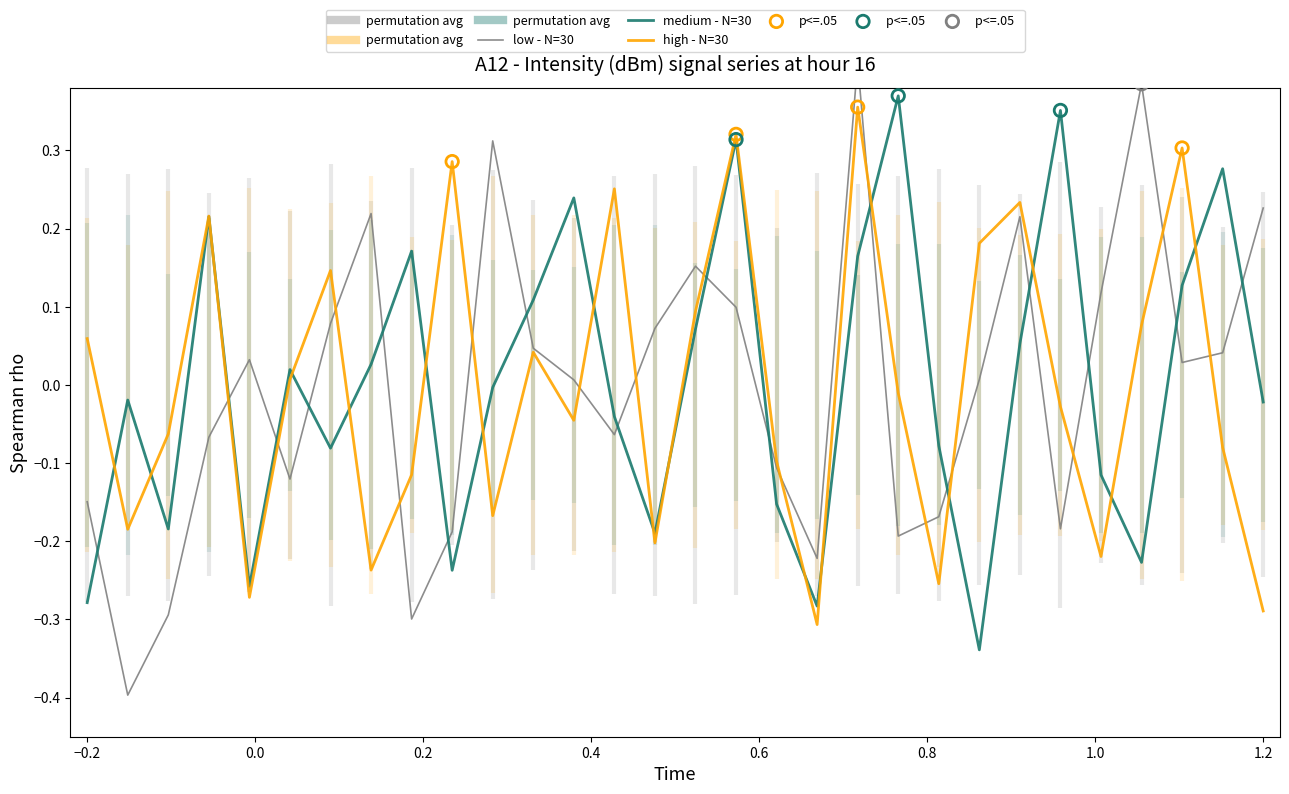

Which series has the largest Y range (max minus min)?

low - N=30